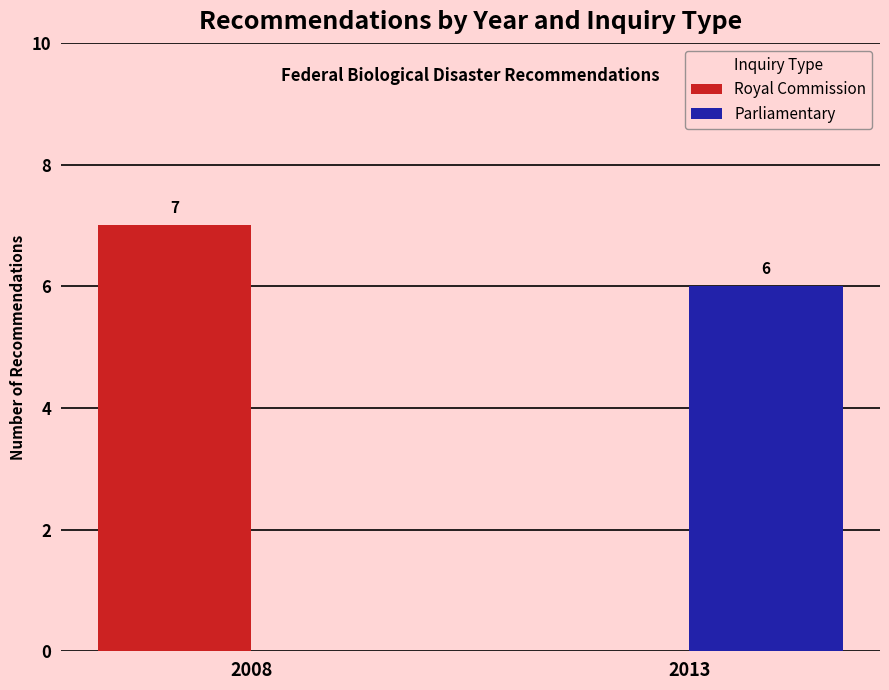

Are the bars grouped side by side (vs. stacked)?

Yes